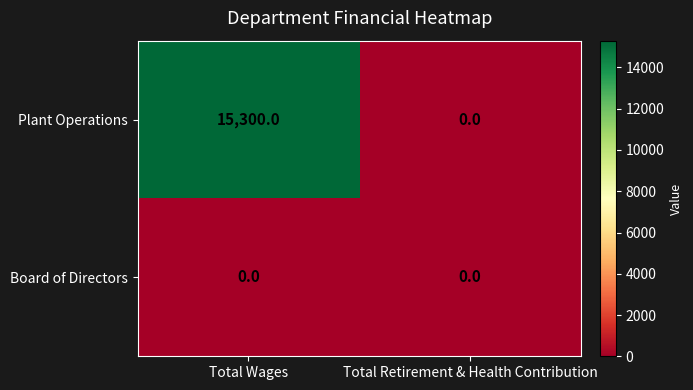

True or false: Plant Operations has a value of 7682 at Total Wages.

False